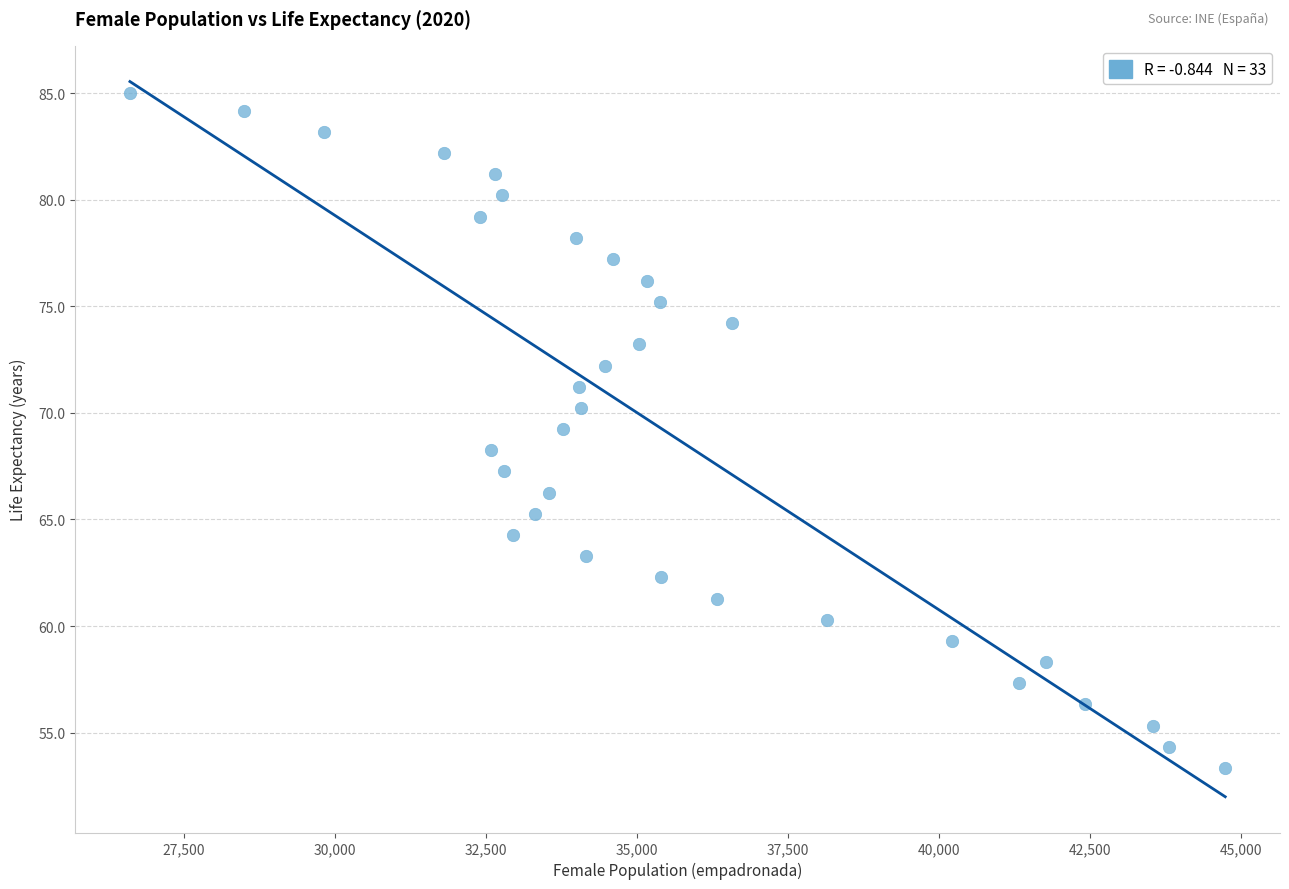

What is the range of X values (max minus min)?

18132.0